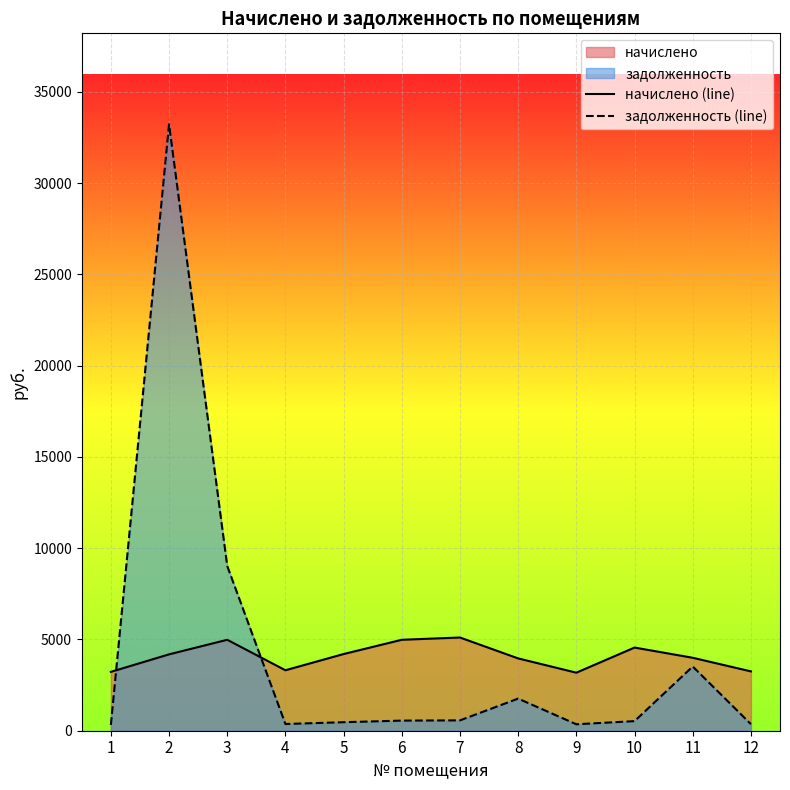

What is the value of the начислено (line) point at the 2nd from the left?

4183.9